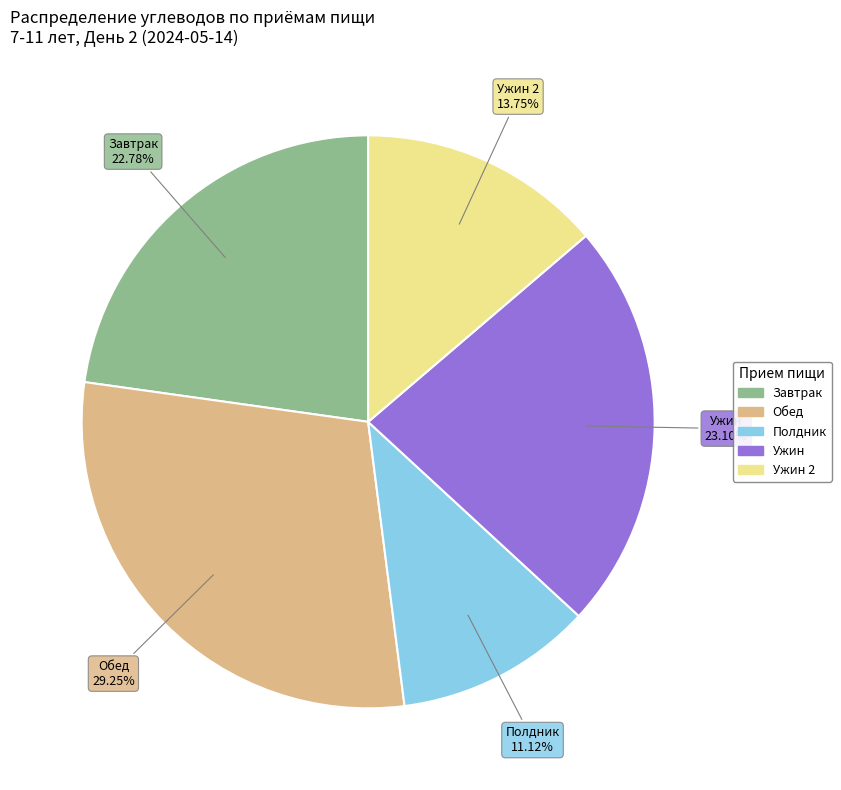

Is there a majority slice in this chart?

No